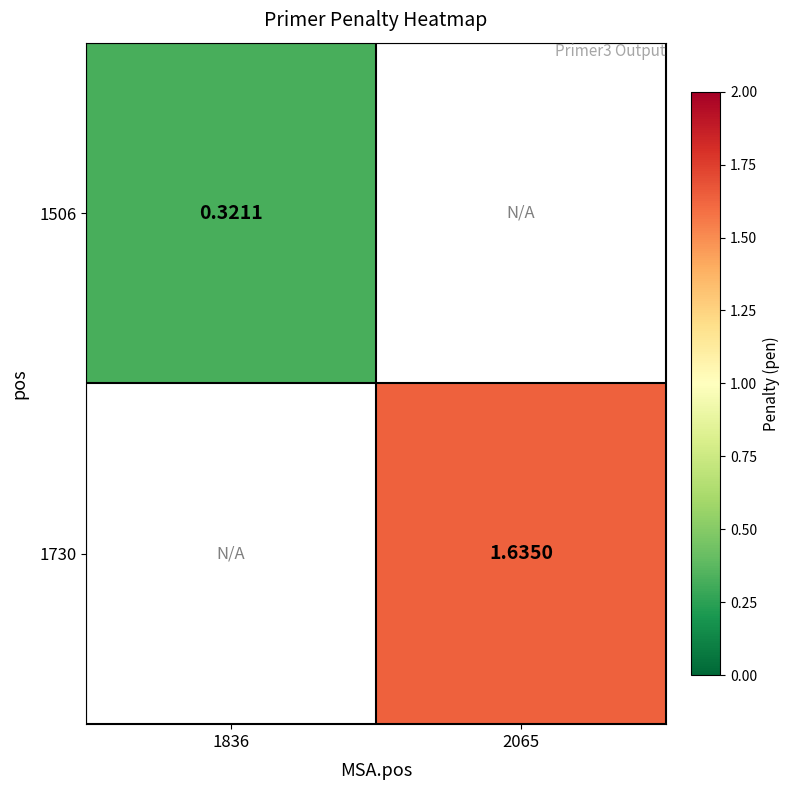

What value does the 1730 series have at 2065?

1.6